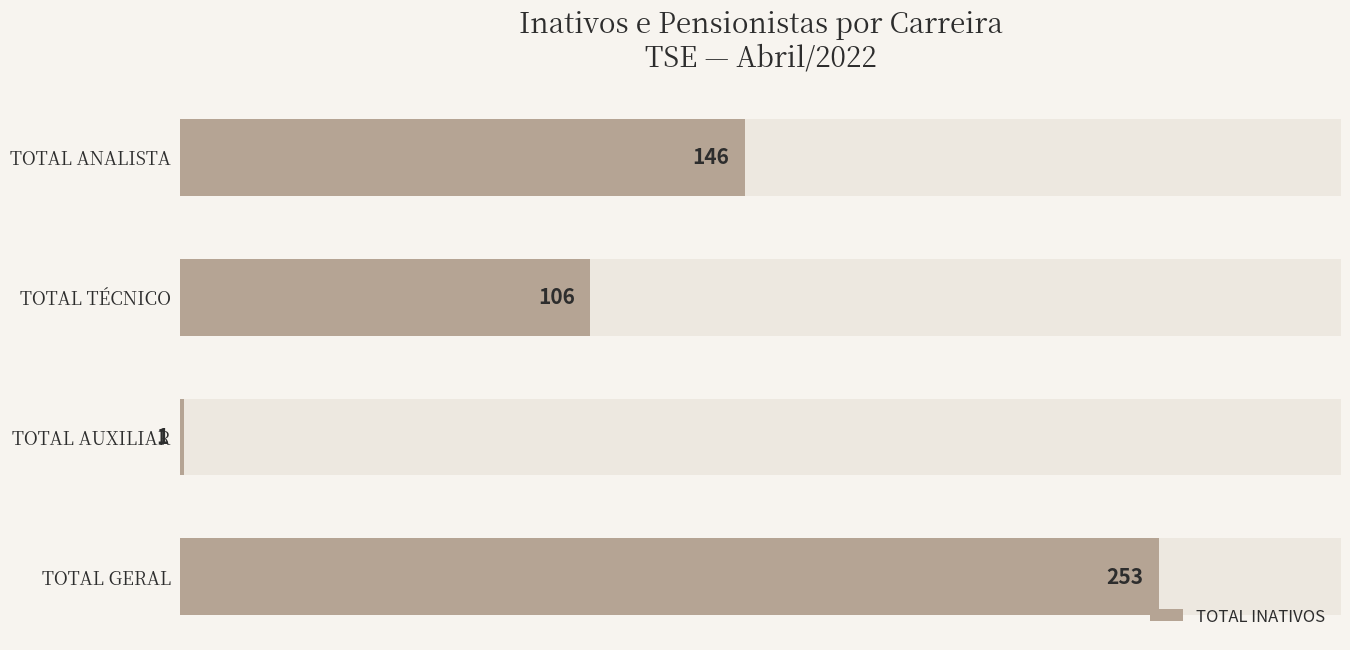

Does the chart contain stacked bars?

No